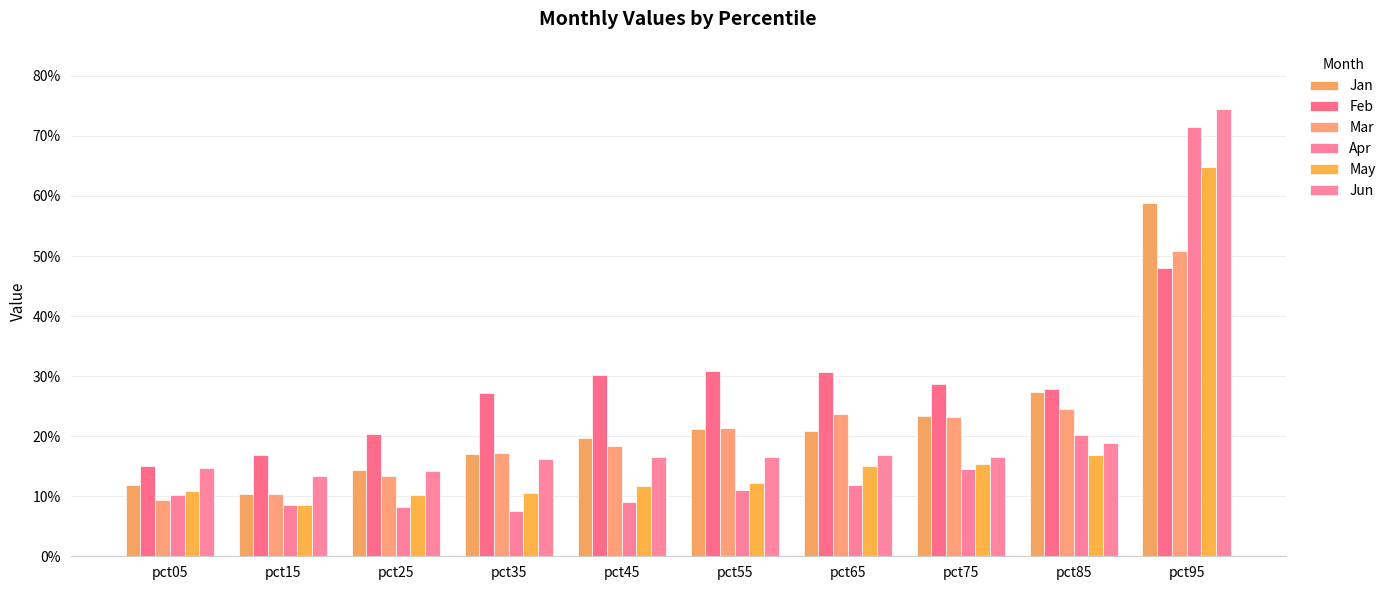

Does the chart contain stacked bars?

No